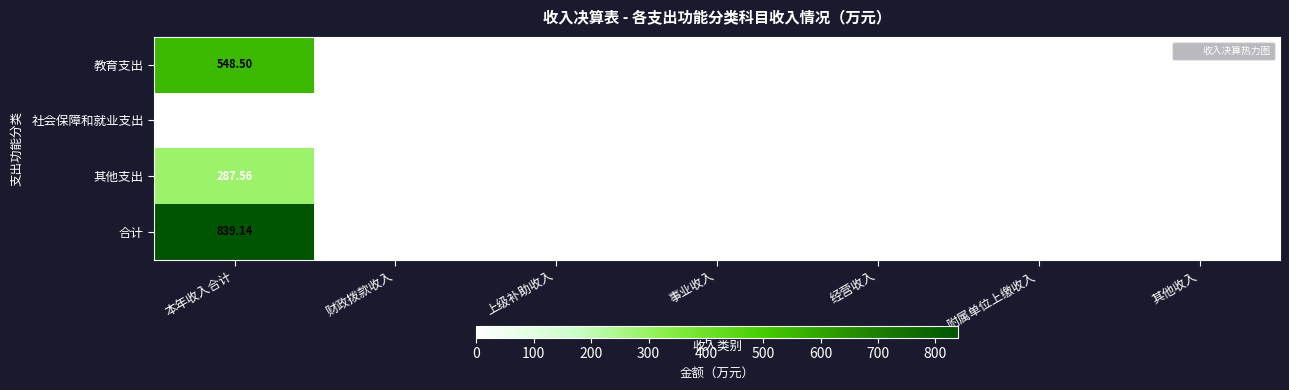

Which series has the largest range (max minus min)?

合计